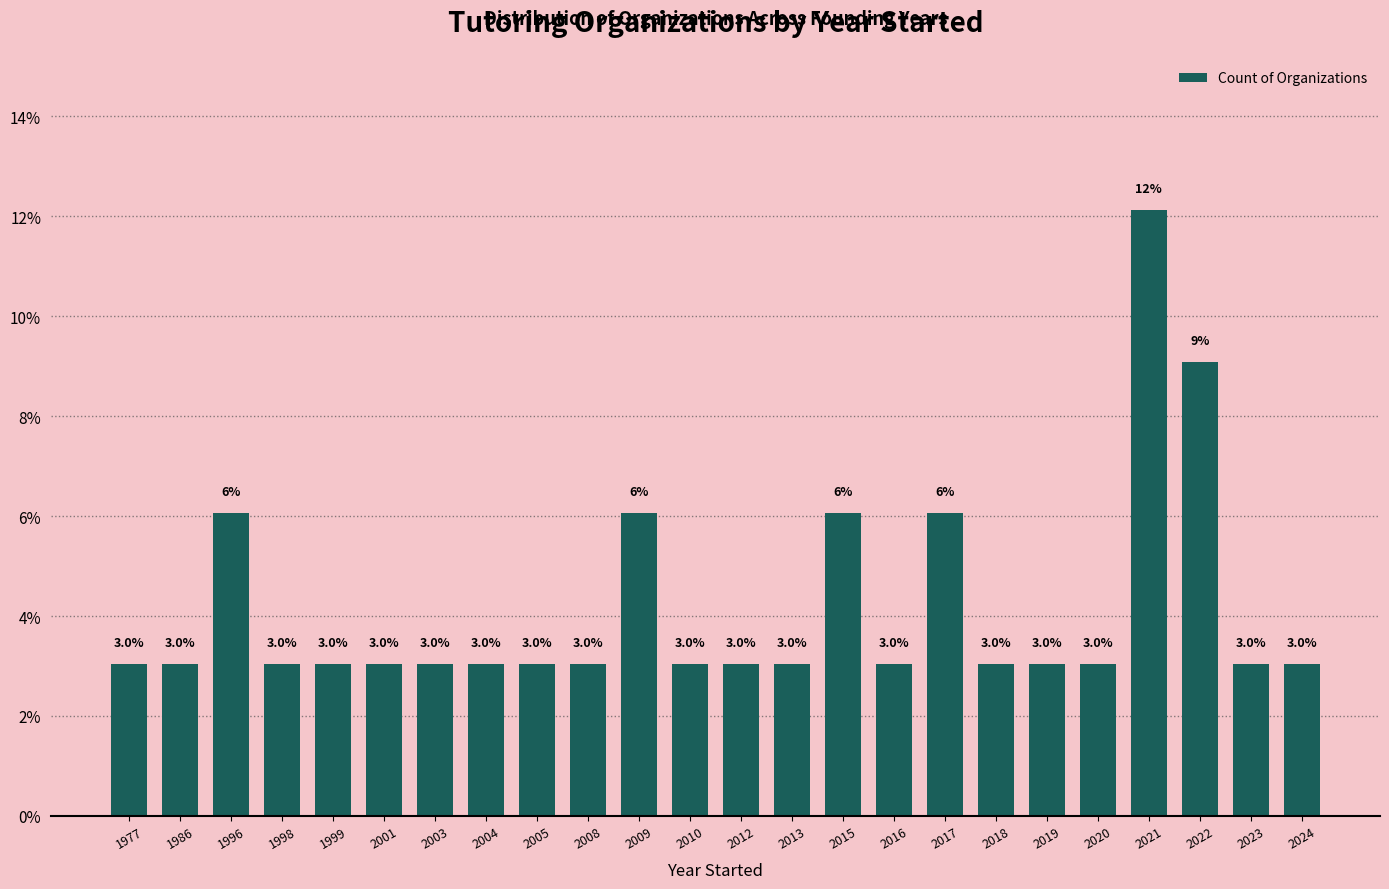

What is the sum of the values at 2017 and 1998?

9.1